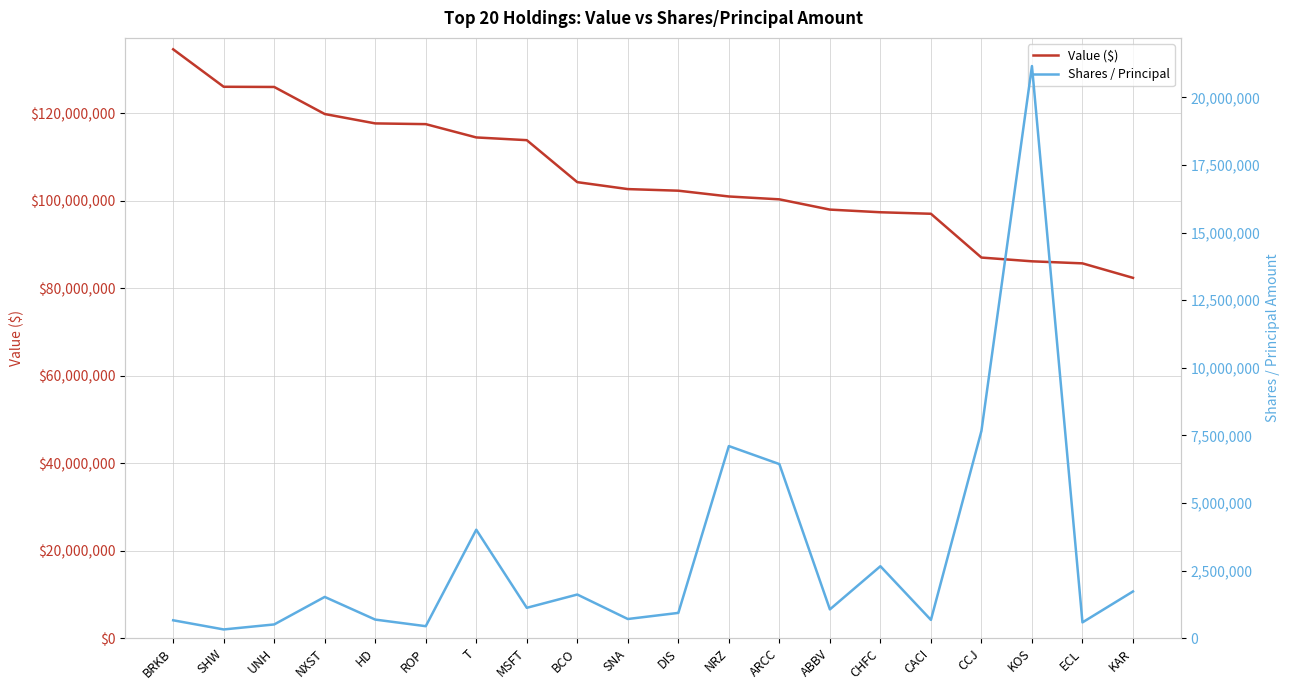

Which series has the largest range (max minus min)?

Value ($)